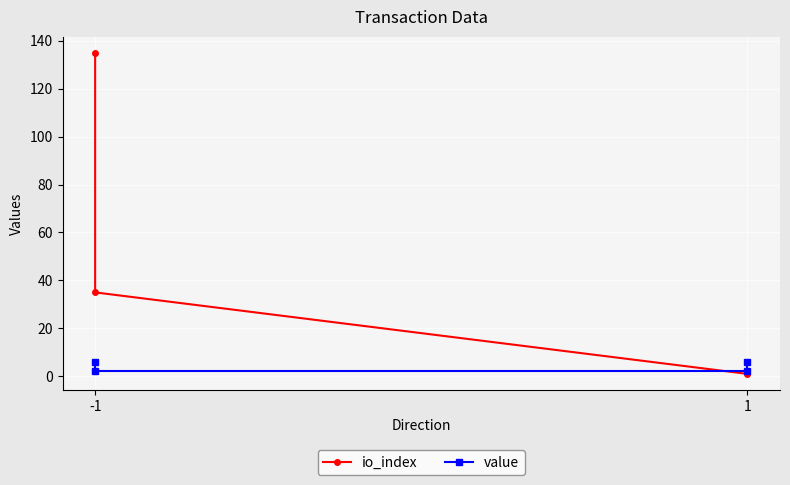

Which series ends up on top after the final intersection of value and io_index?

value